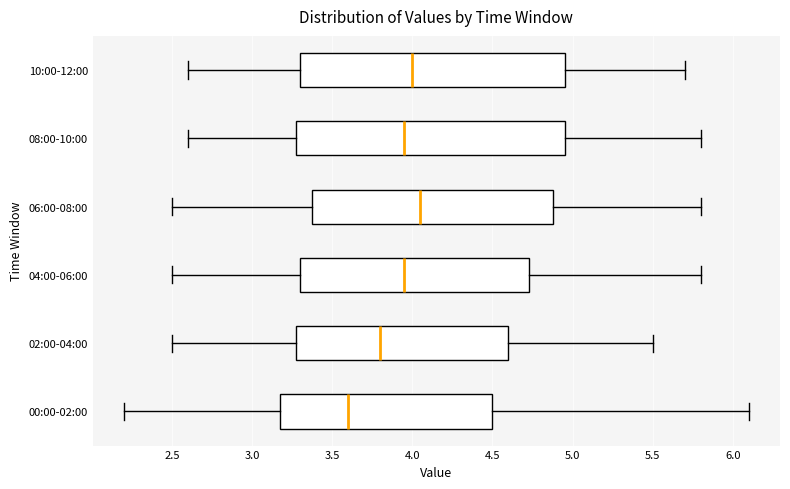

Reading bottom to top, read every box against the x-axis: the position of its median line, the range the box covers, and the ends of its whiskers. The values are not printed on the chart, so give them approximately, as read against the axis.

00:00-02:00: median 3.60, box 3.20 to 4.50, whiskers 2.20 to 6.10
02:00-04:00: median 3.80, box 3.30 to 4.60, whiskers 2.50 to 5.50
04:00-06:00: median 3.95, box 3.30 to 4.75, whiskers 2.50 to 5.80
06:00-08:00: median 4.05, box 3.40 to 4.90, whiskers 2.50 to 5.80
08:00-10:00: median 3.95, box 3.30 to 4.95, whiskers 2.60 to 5.80
10:00-12:00: median 4.00, box 3.30 to 4.95, whiskers 2.60 to 5.70